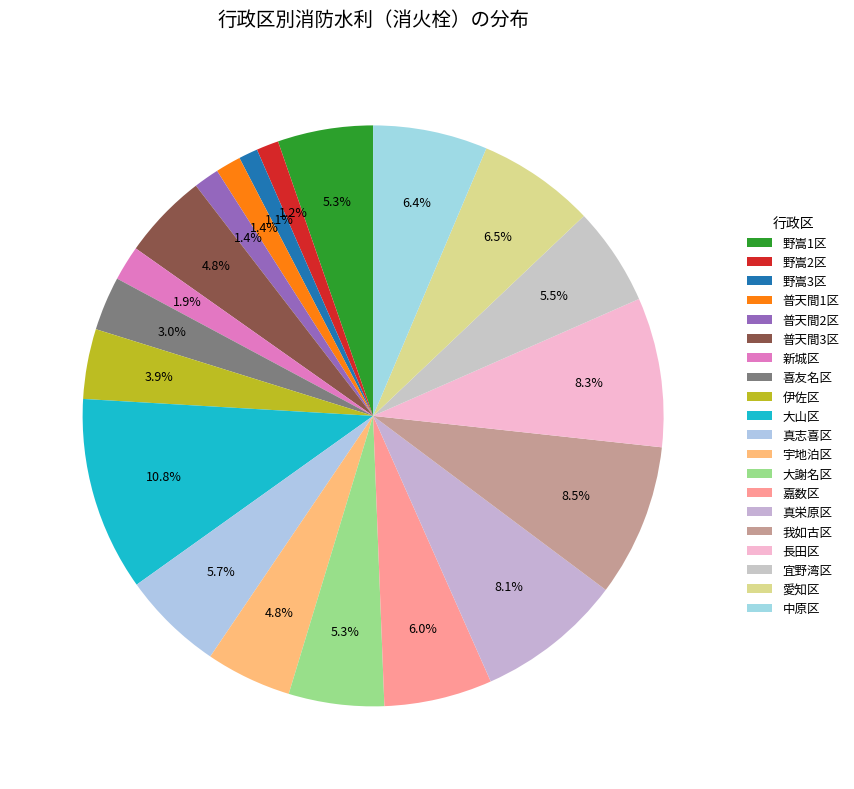

Does any single category account for the majority?

No